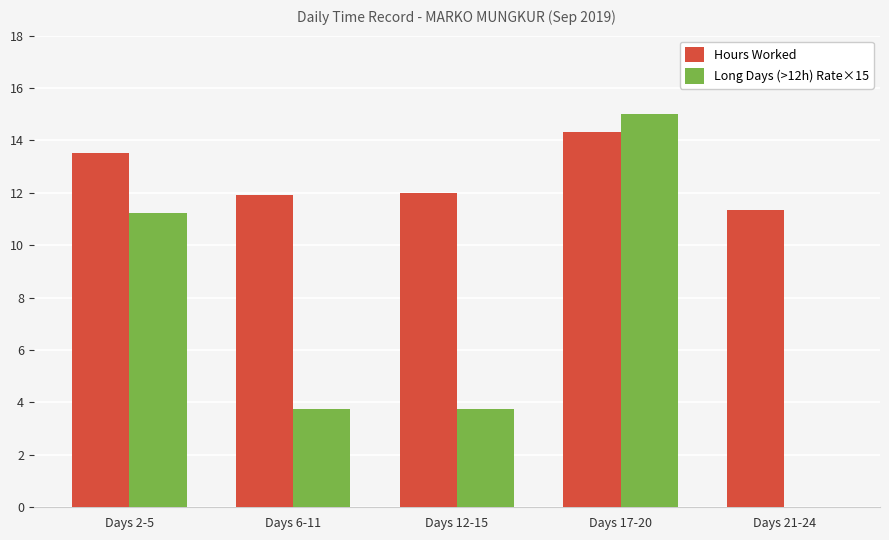

At which label does Long Days (>12h) Rate×15 reach its peak?

Days 17-20